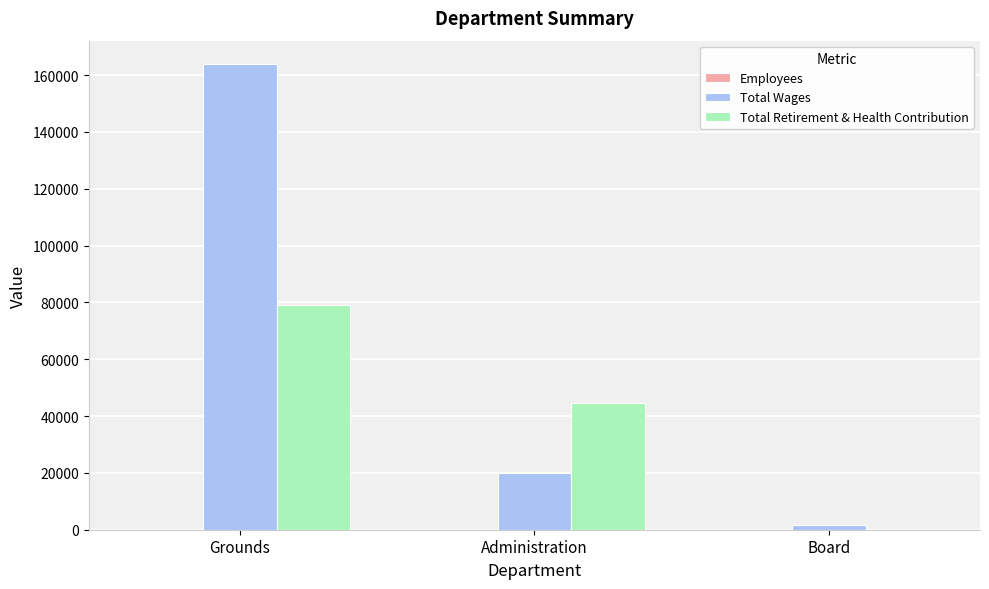

What is the sum of all Total Wages values?

185205